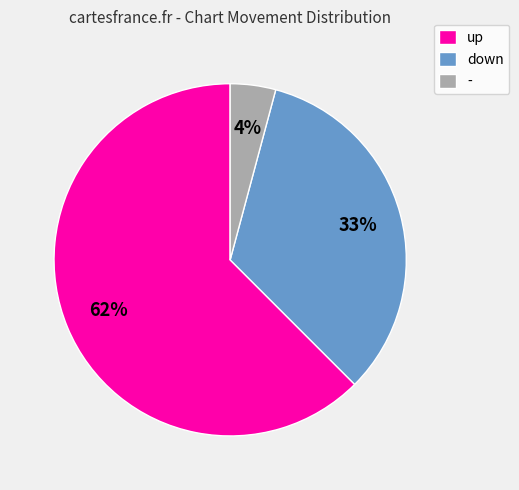

Rank the categories by value from lowest to highest.

-, down, up